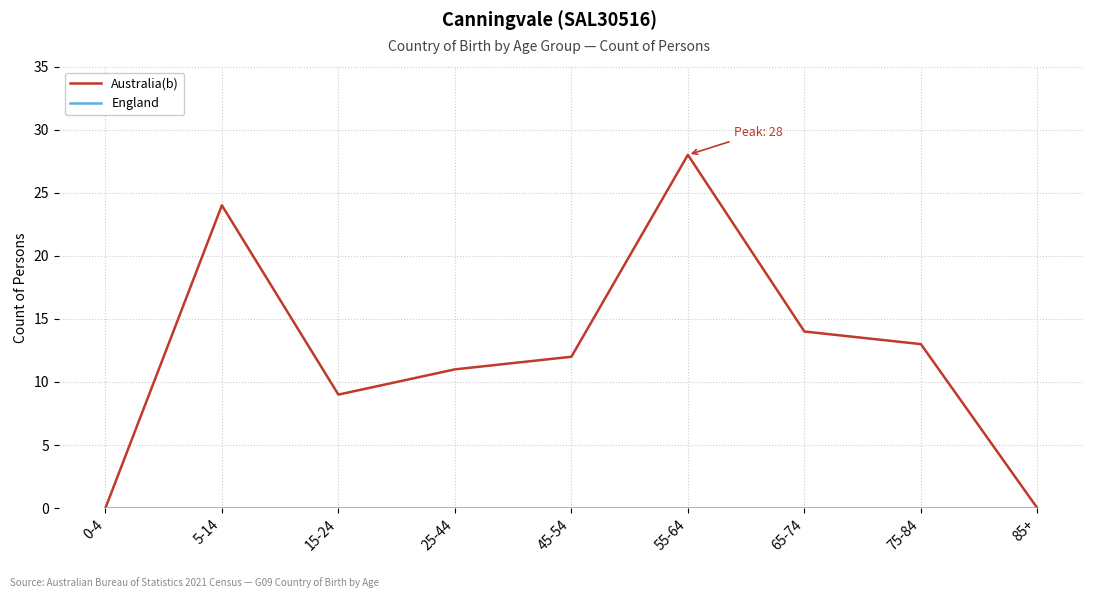

What is the total value across all series at 55-64?

28